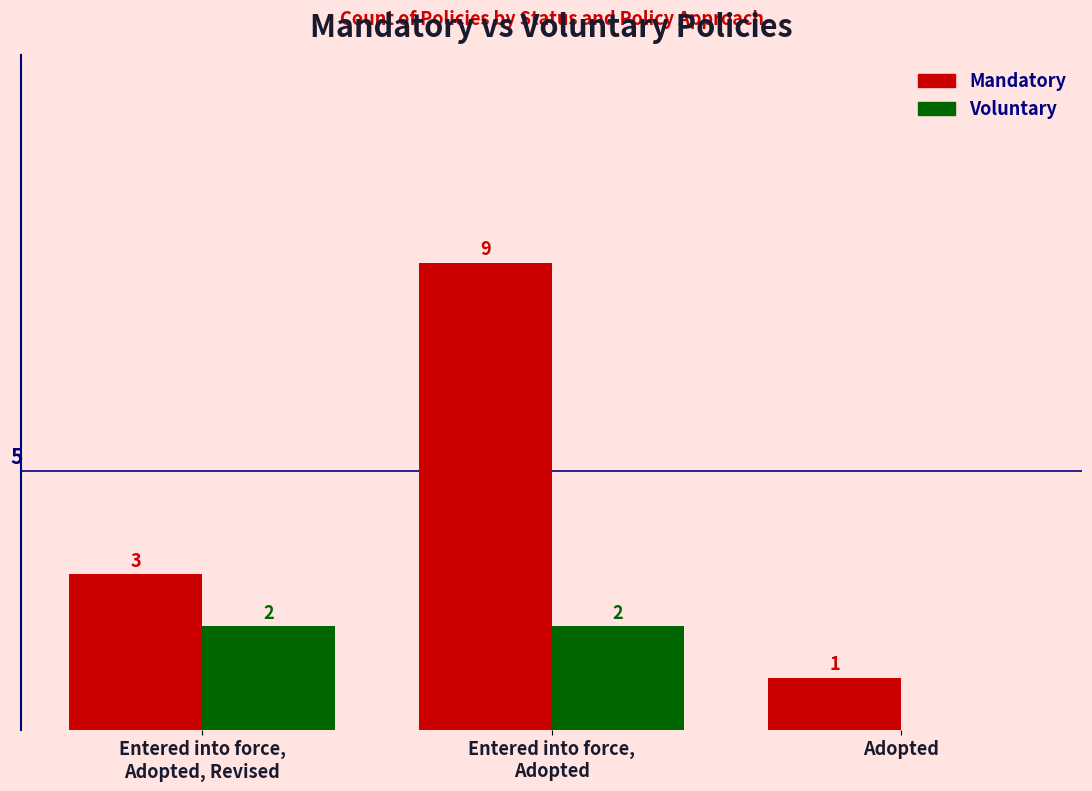

Reading left to right, what are all the values shown in this chart?

Mandatory: Entered into force,
Adopted, Revised=3	Entered into force,
Adopted=9	Adopted=1
Voluntary: Entered into force,
Adopted, Revised=2	Entered into force,
Adopted=2	Adopted=0